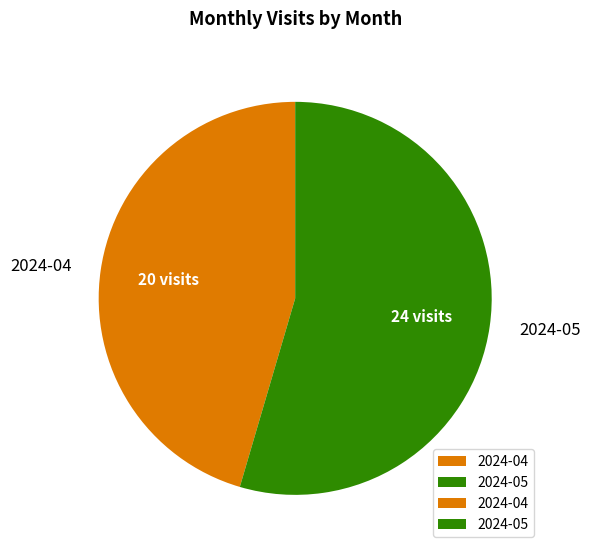

Is there a majority slice in this chart?

Yes